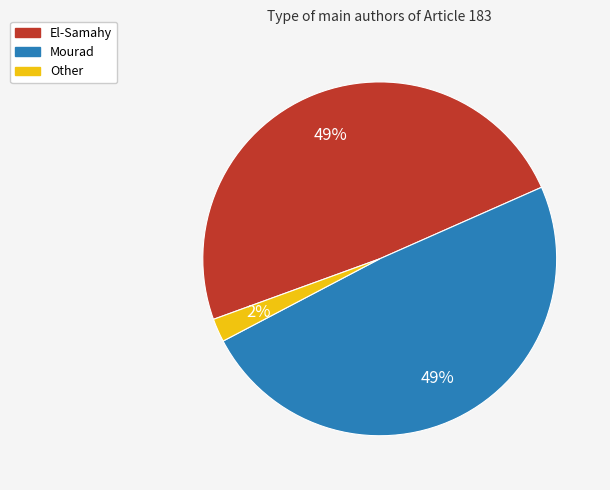

Do Other and Mourad together represent more than half of the pie?

Yes